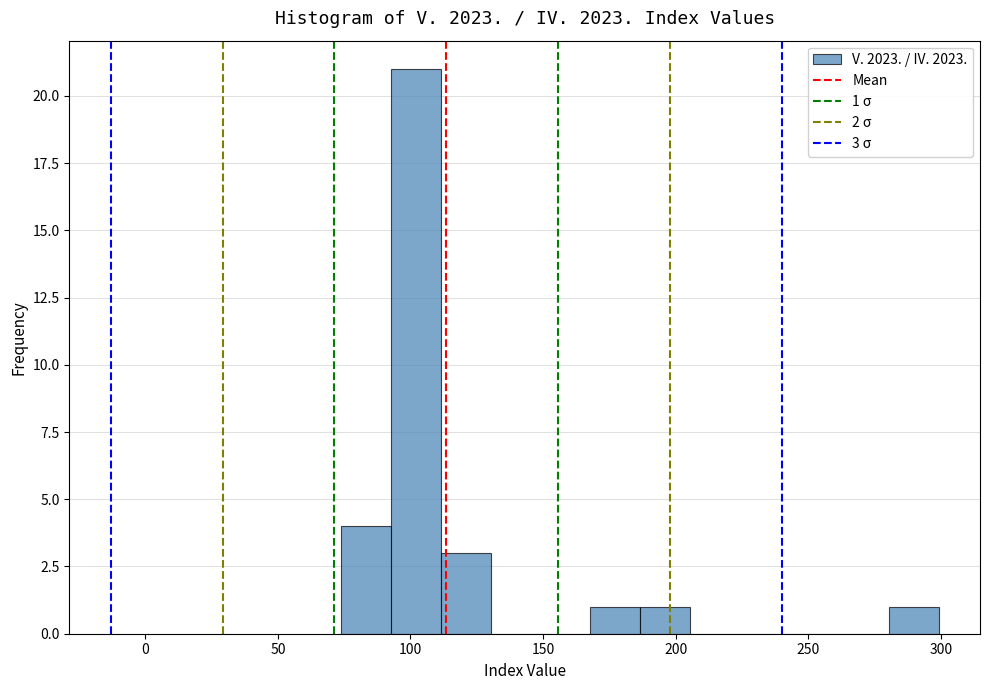

Around what value on the x-axis is the tallest bar? Give the approximate position of its centre, as read against the axis.

100